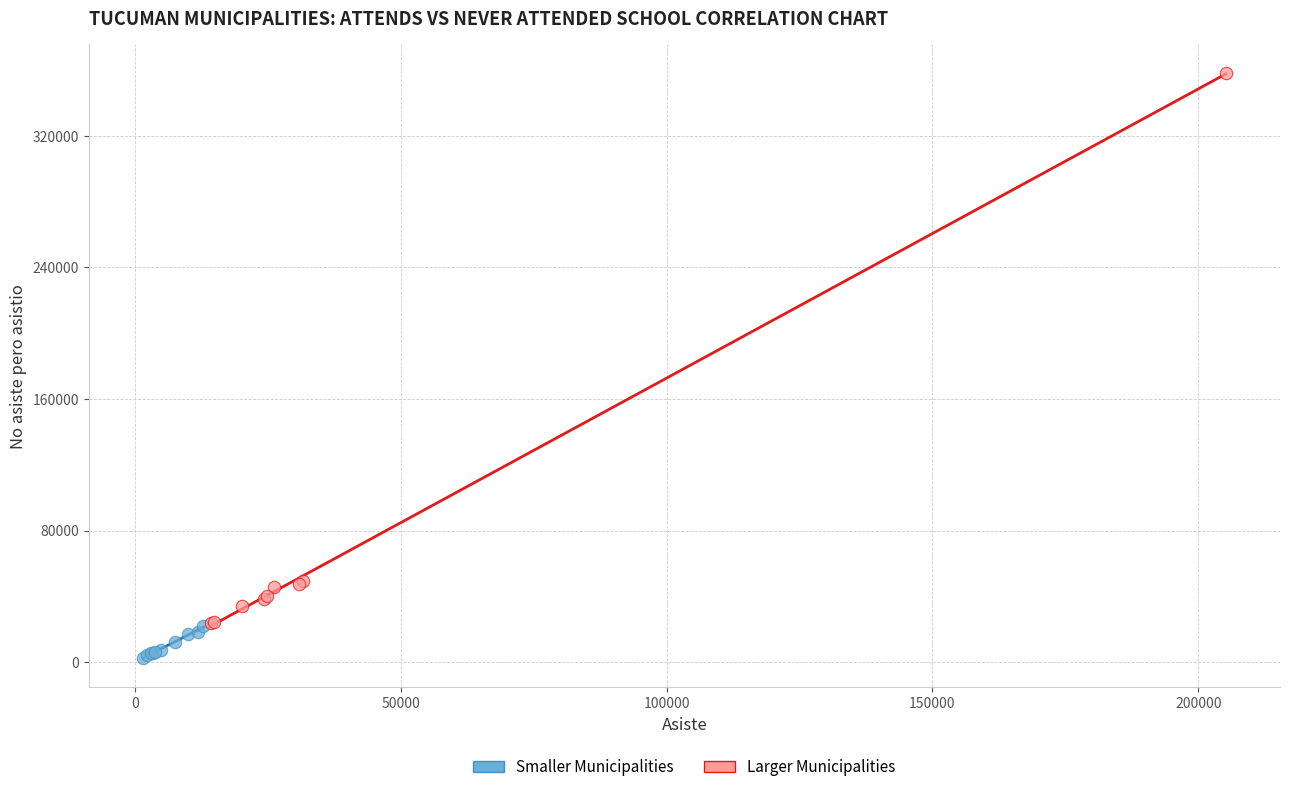

Which series contains the highest Y value?

Larger Municipalities